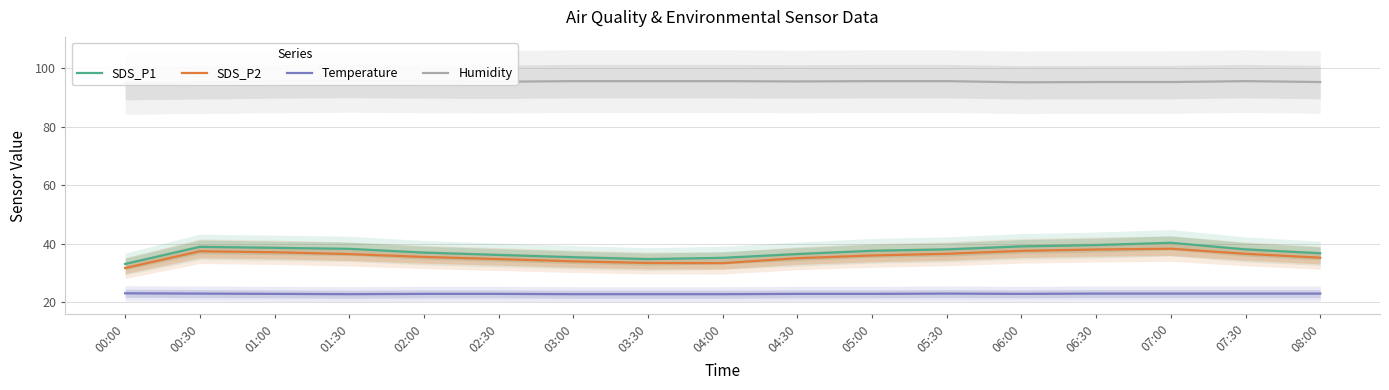

Is this an area chart (filled region under the line)?

No